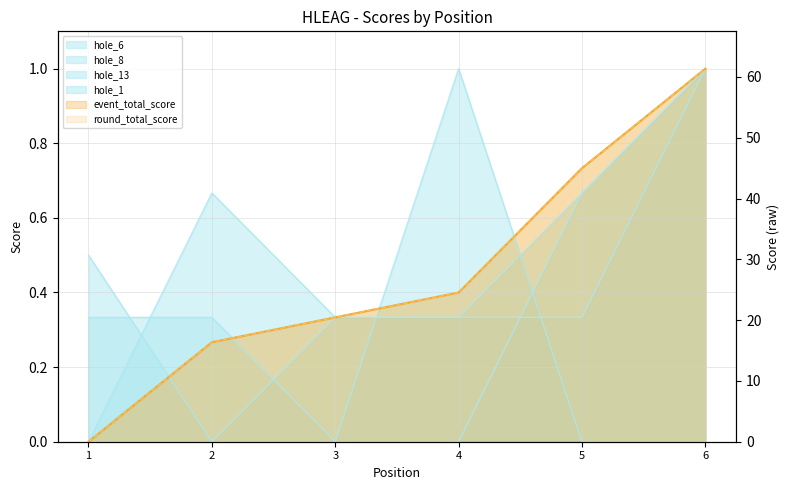

Is it true that round_total_score equals 0.0 at 1?

True